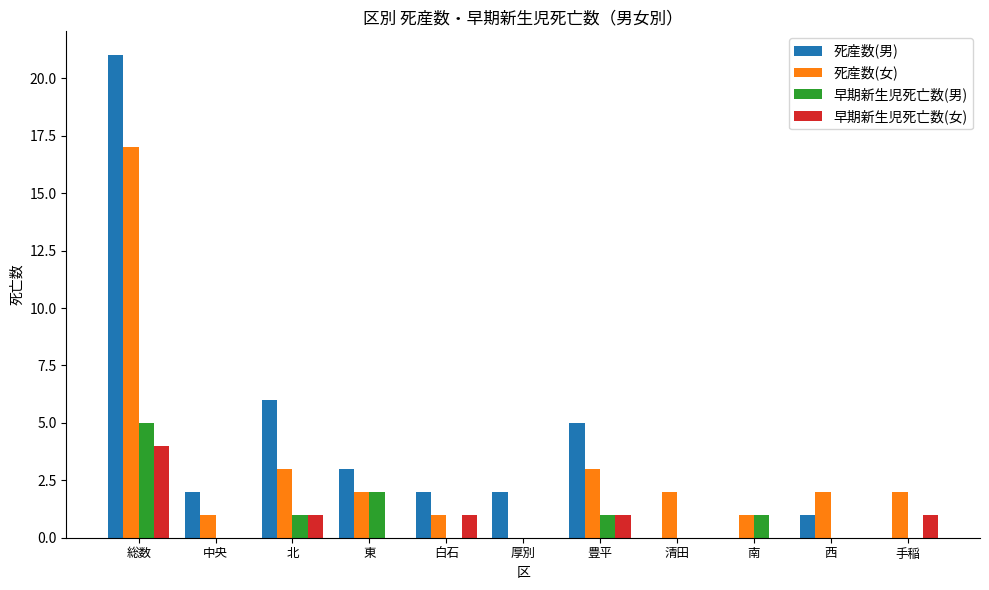

At which label is 死産数(男) closest to 10?

北